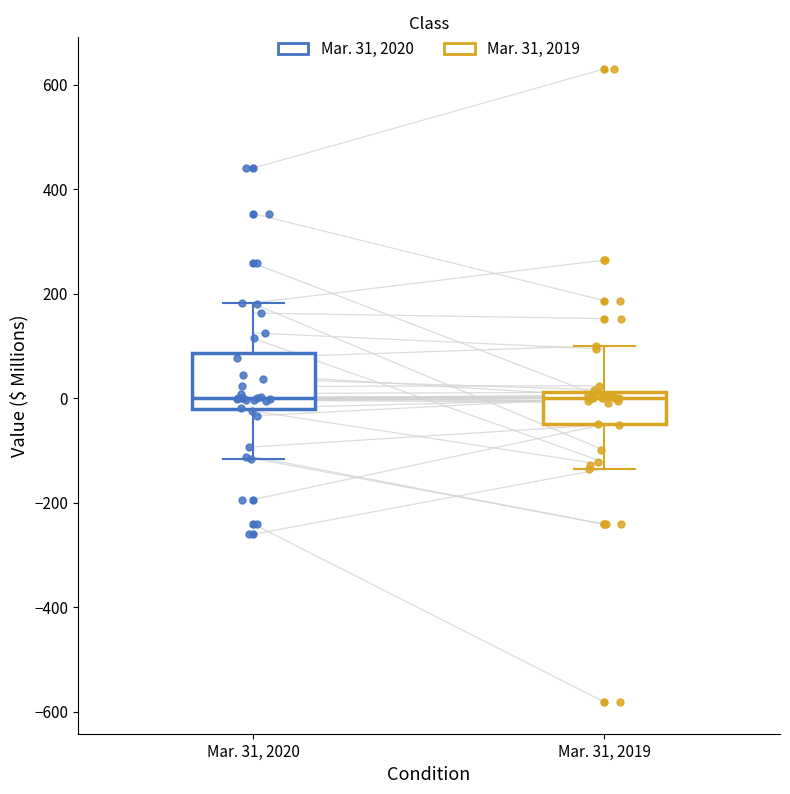

Which box is the tallest, from its lower edge to its upper edge?

Mar. 31, 2020